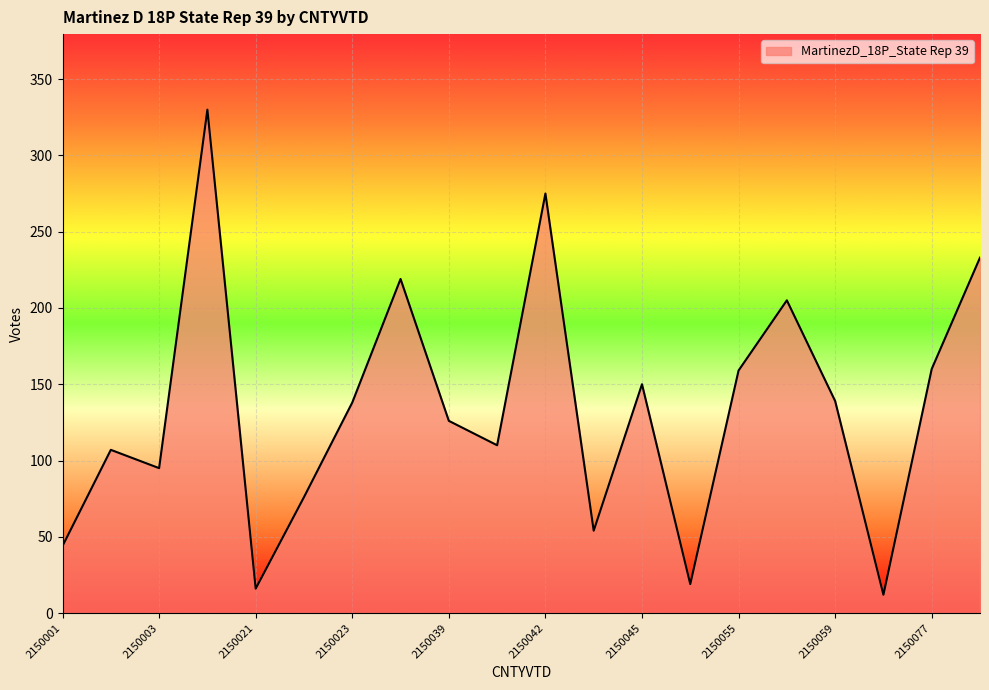

What is the minimum value shown in the chart?

12